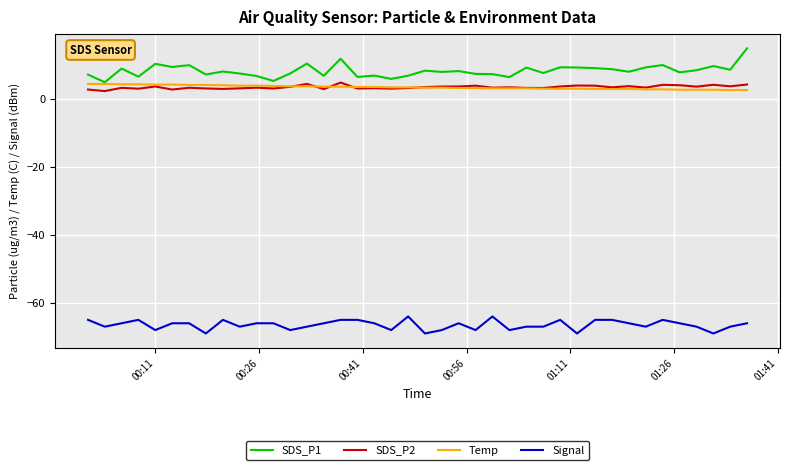

Which series has the widest spread of values?

SDS_P1